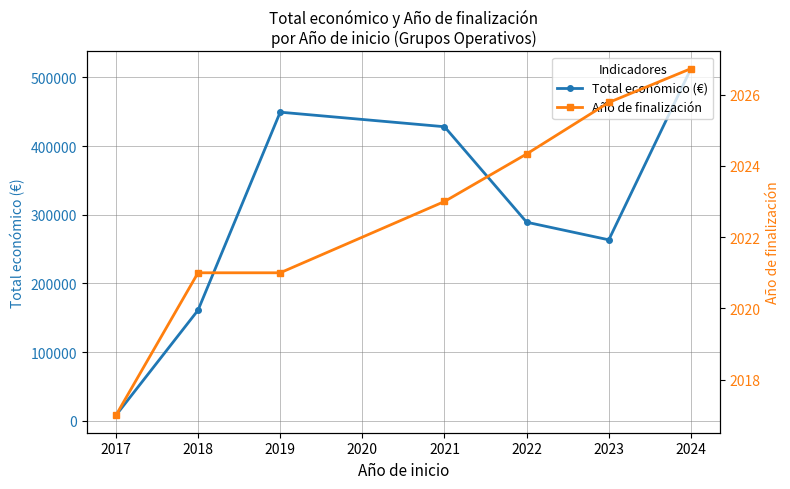

What is the approximate value of Total económico (€) at 2019?

449404.0